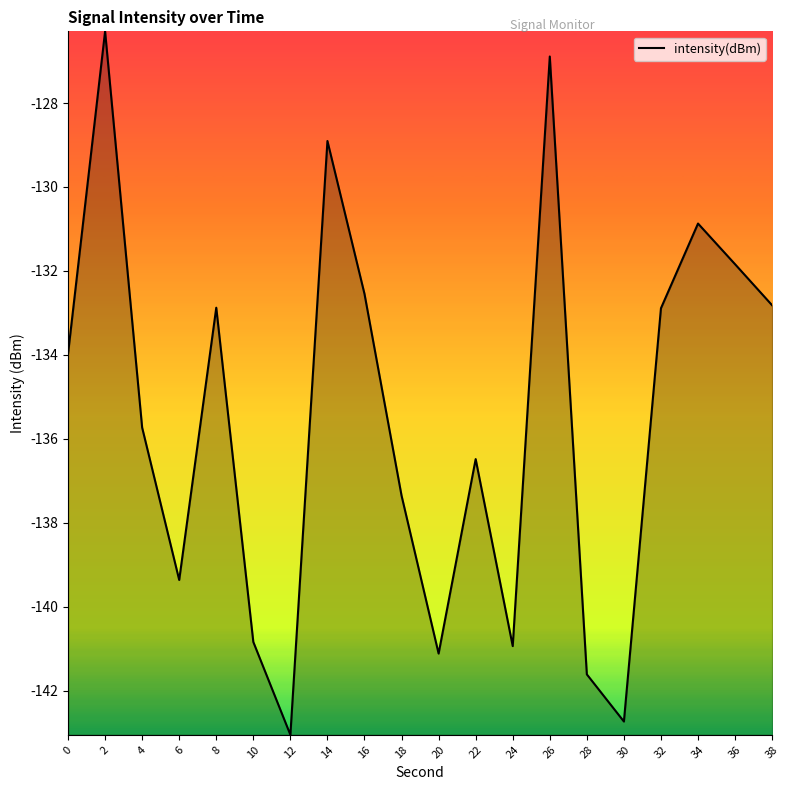

What is the greatest value displayed?

-126.3